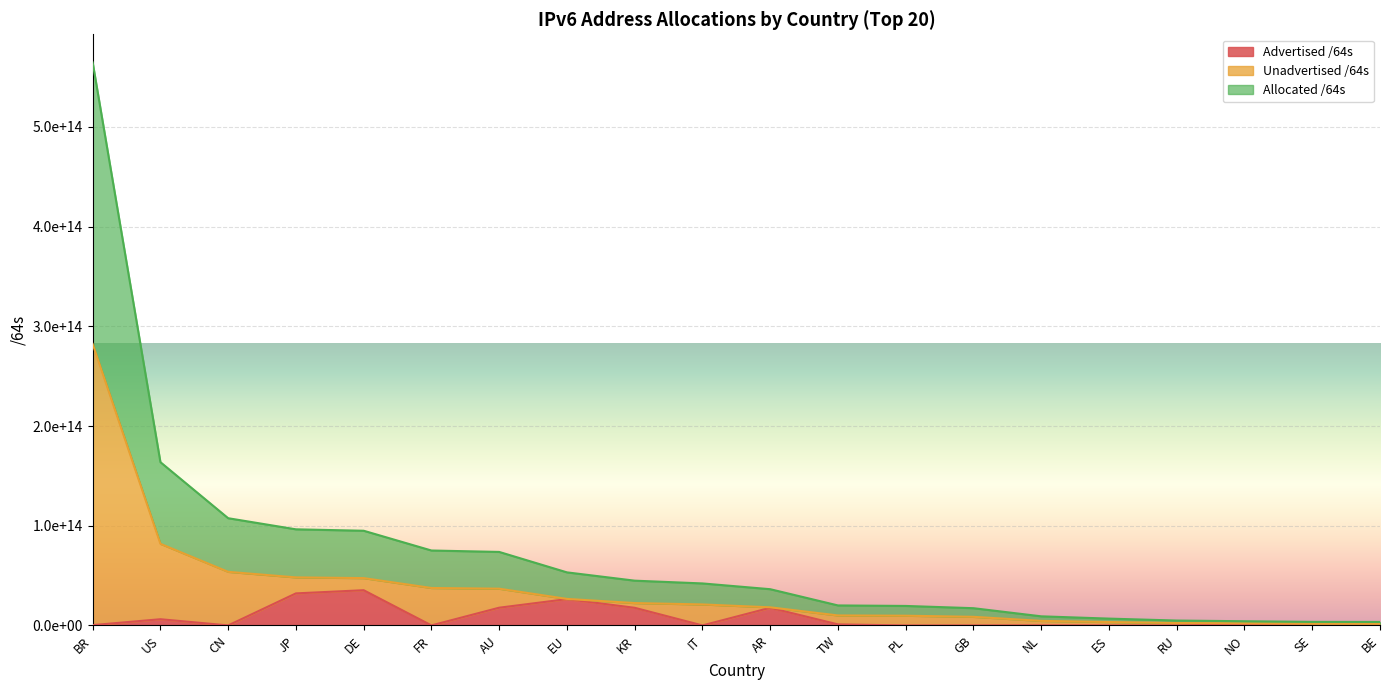

True or false: Advertised /64s and Unadvertised /64s cross at least once.

False